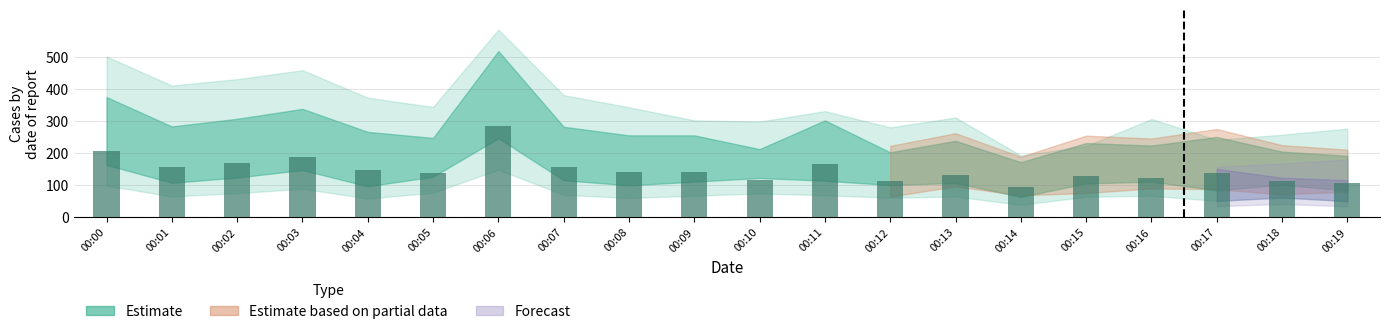

What is the value of the 6th bar from the left?

135.9